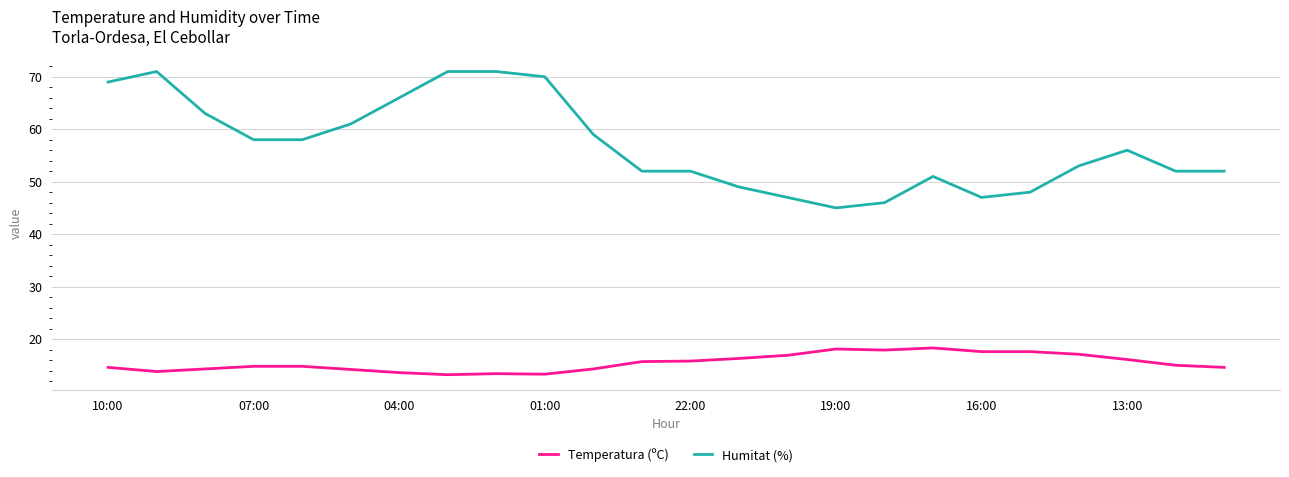

Rank the series by their average value, from lowest to highest.

Temperatura (ºC), Humitat (%)